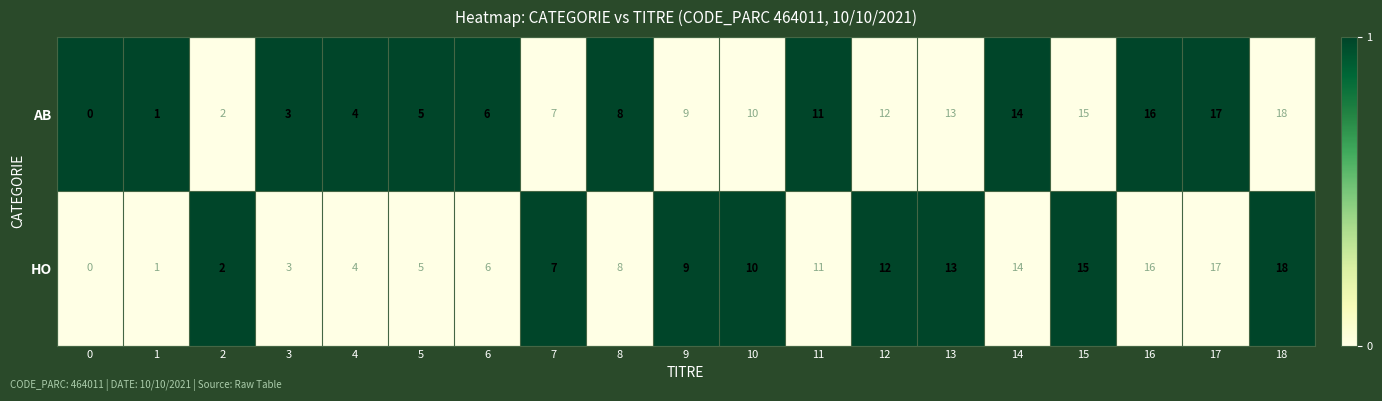

Is the value of AB at 3 greater than the value of HO at 16?

No